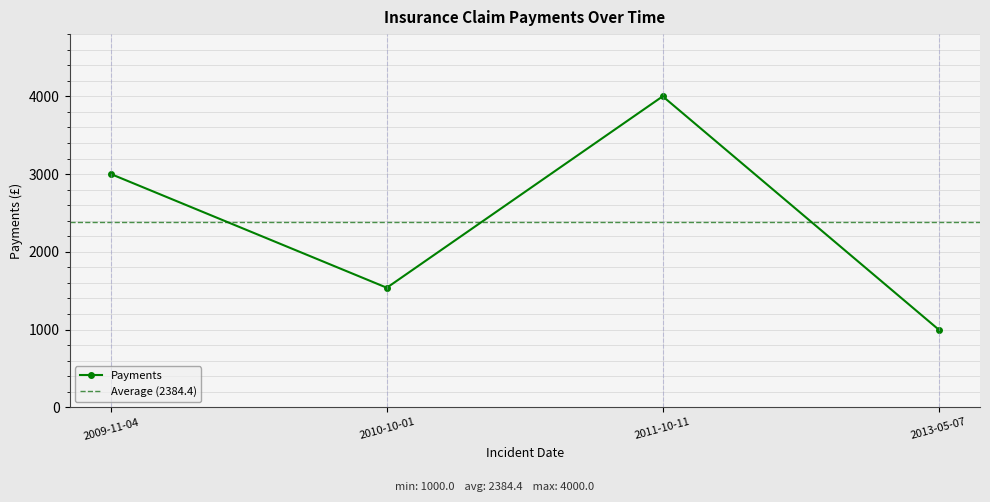

Reading left to right, list all the values displayed in this chart.

2009-11-04=3000.0	2010-10-01=1537.5	2011-10-11=4000.0	2013-05-07=1000.0